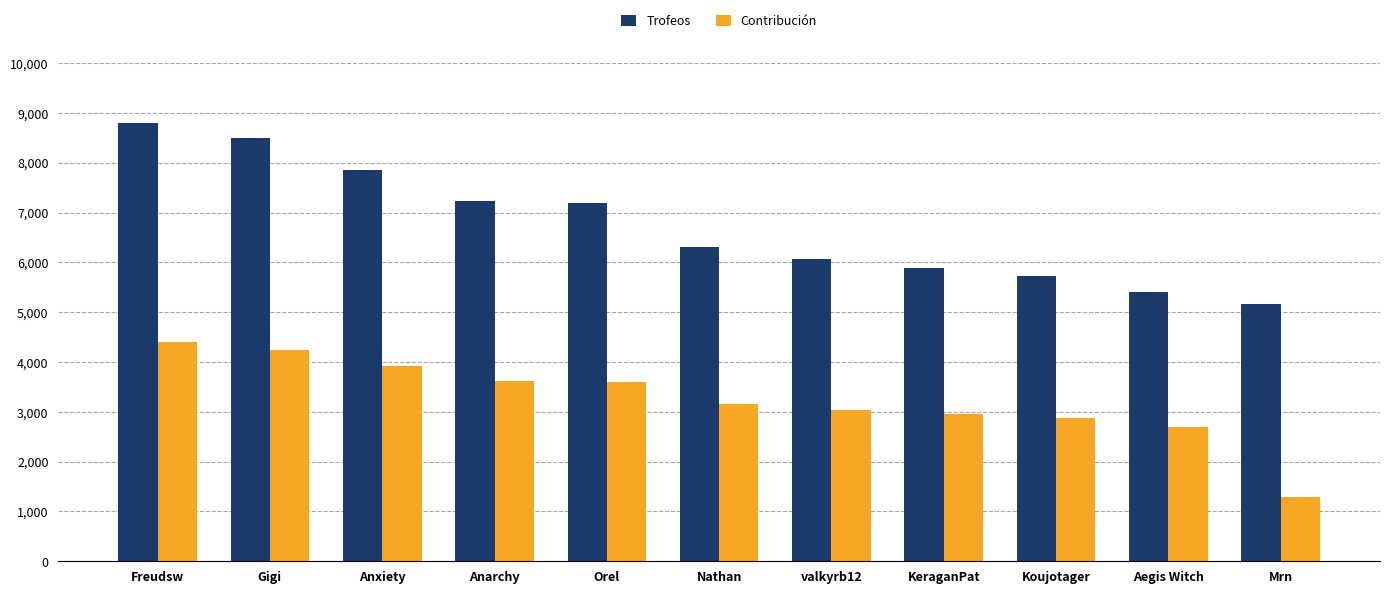

Rank the series at Mrn from highest to lowest value.

Trofeos, Contribución